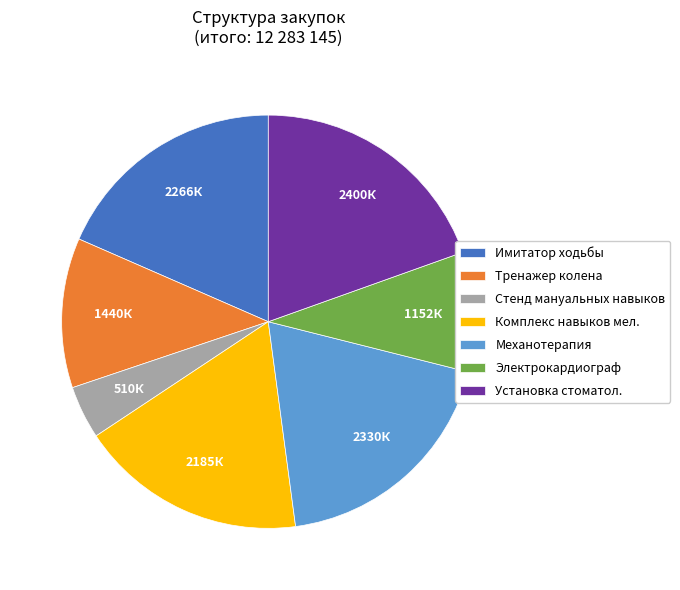

Is Имитатор ходьбы the majority of the pie?

No